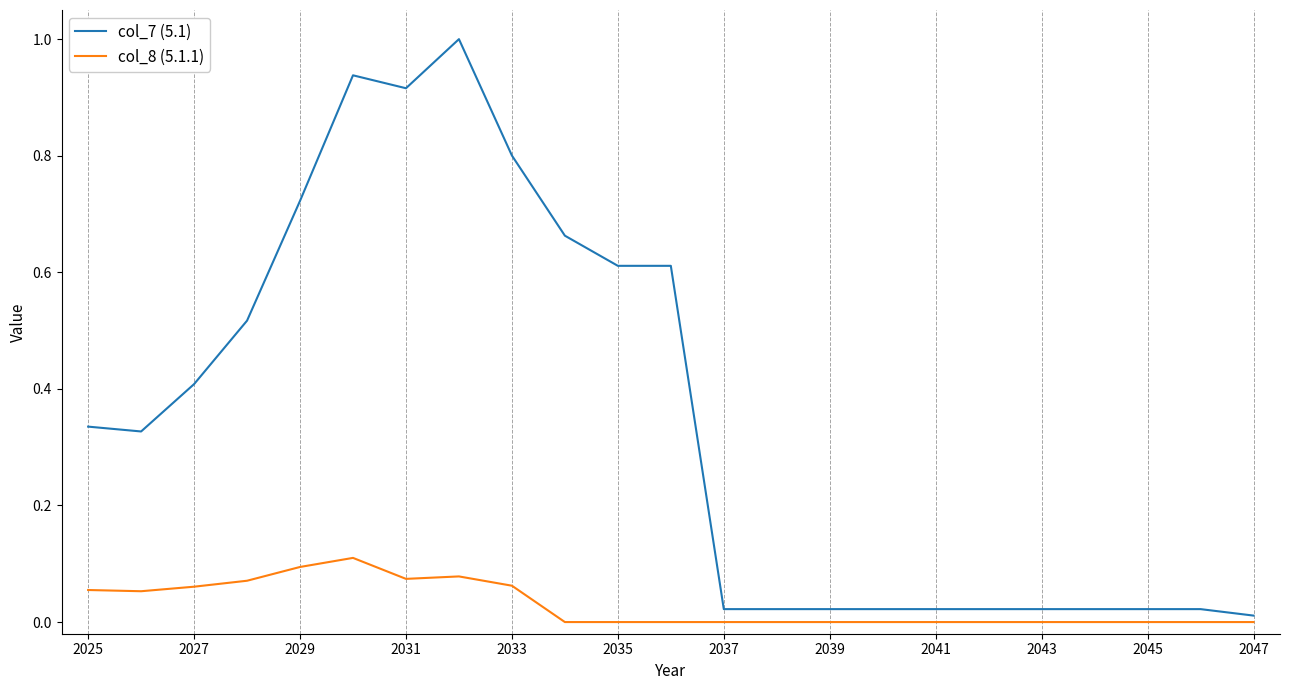

Which series has the largest range (max minus min)?

col_7 (5.1)